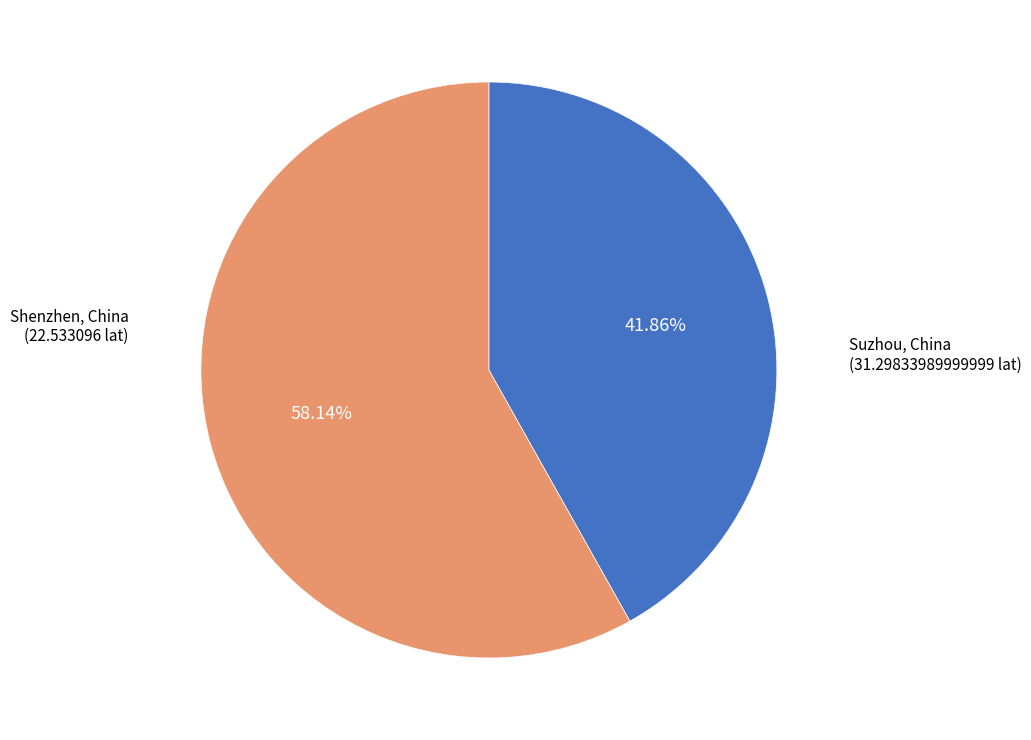

Is there any slice that represents more than half of the pie?

Yes